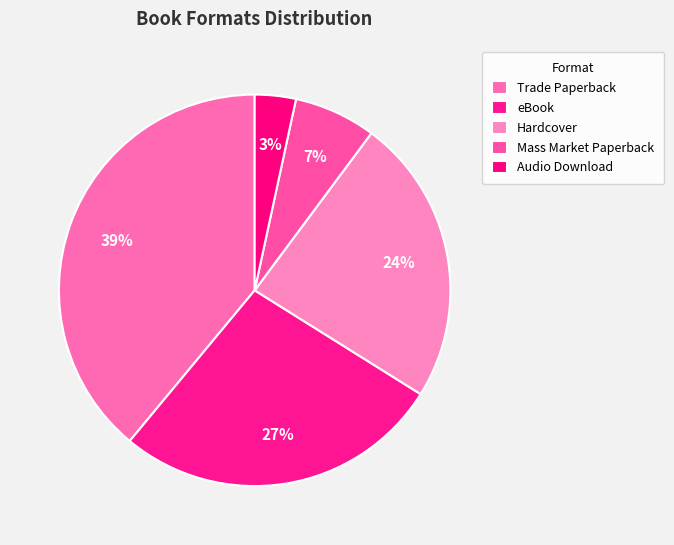

Which category has the biggest portion of the pie?

Trade Paperback